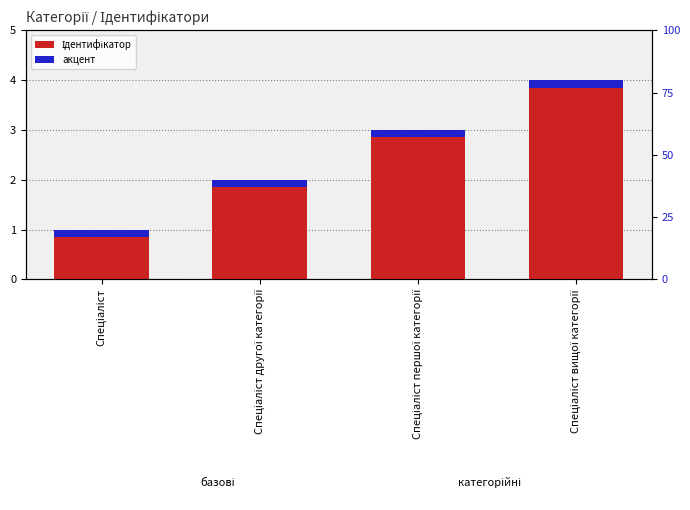

Rank the series at Спеціаліст вищої категорії from lowest to highest value.

акцент, Ідентифікатор